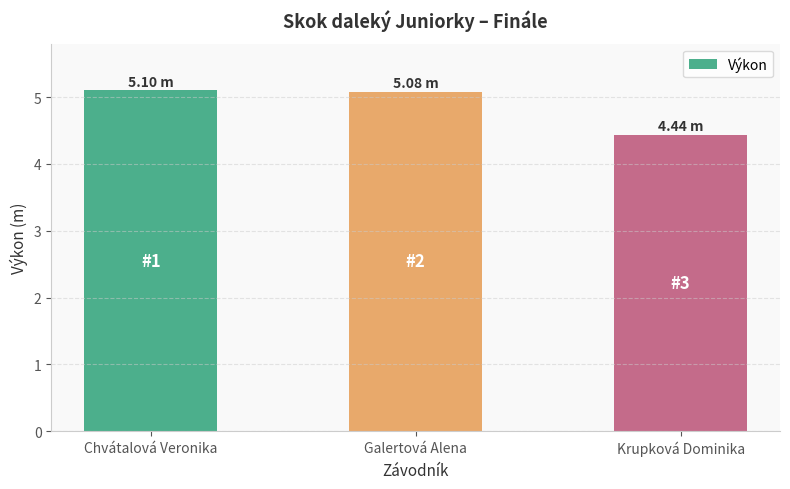

Which has a higher value, Galertová Alena or Krupková Dominika?

Galertová Alena